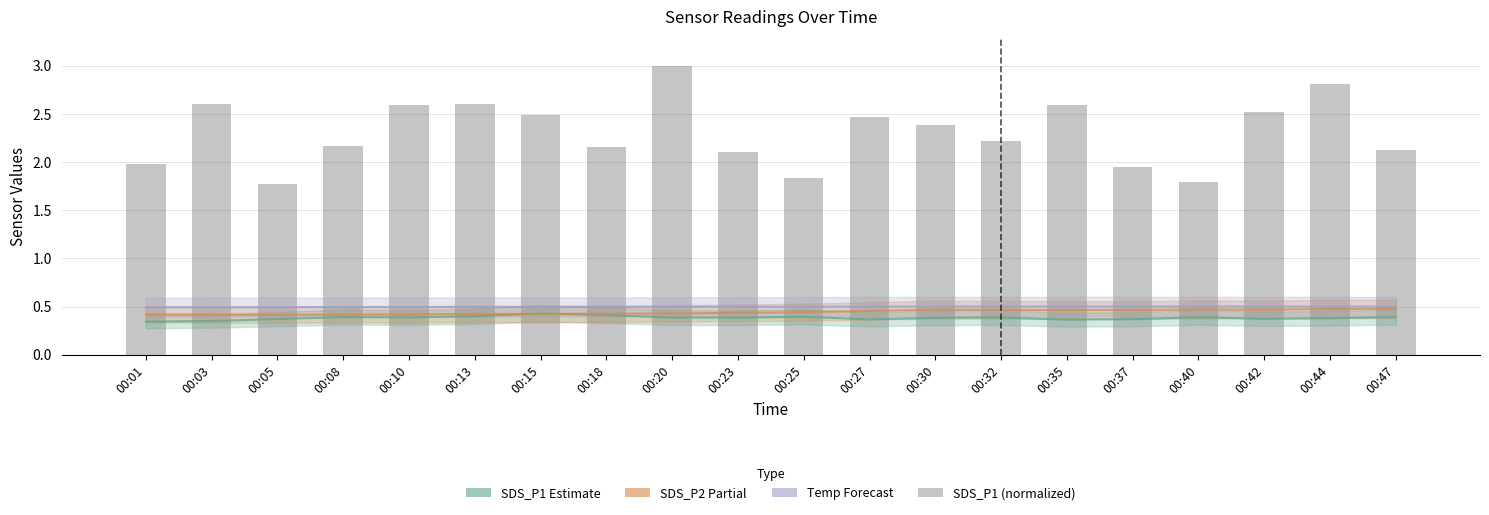

List the labels in order of value, largest first.

00:20, 00:44, 00:03, 00:13, 00:10, 00:35, 00:42, 00:15, 00:27, 00:30, 00:32, 00:08, 00:18, 00:47, 00:23, 00:01, 00:37, 00:25, 00:40, 00:05